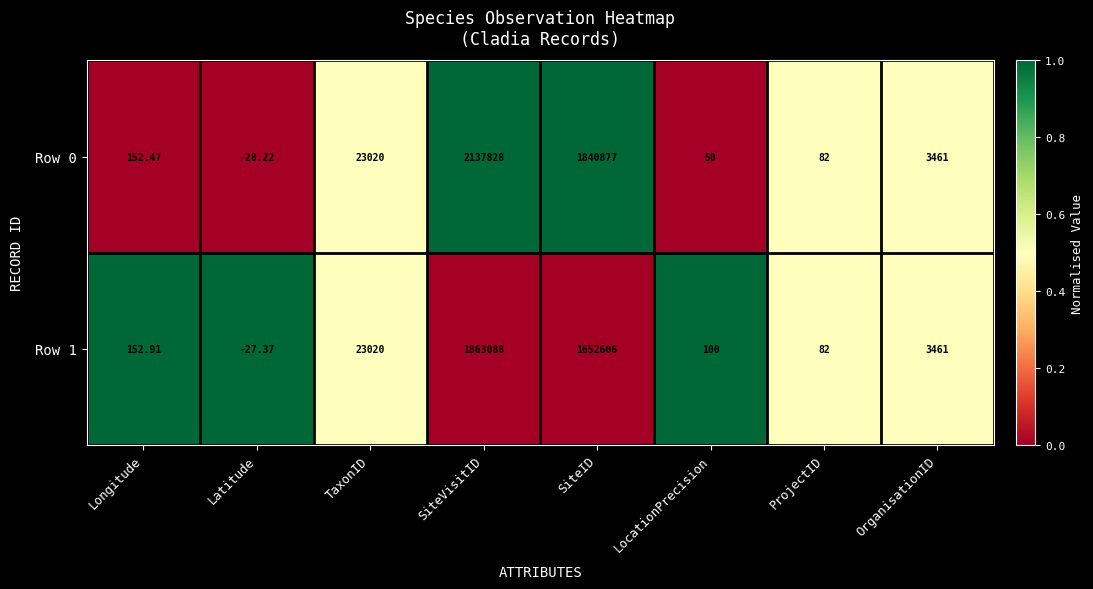

Rank the series by their average value, from highest to lowest.

Row 0, Row 1